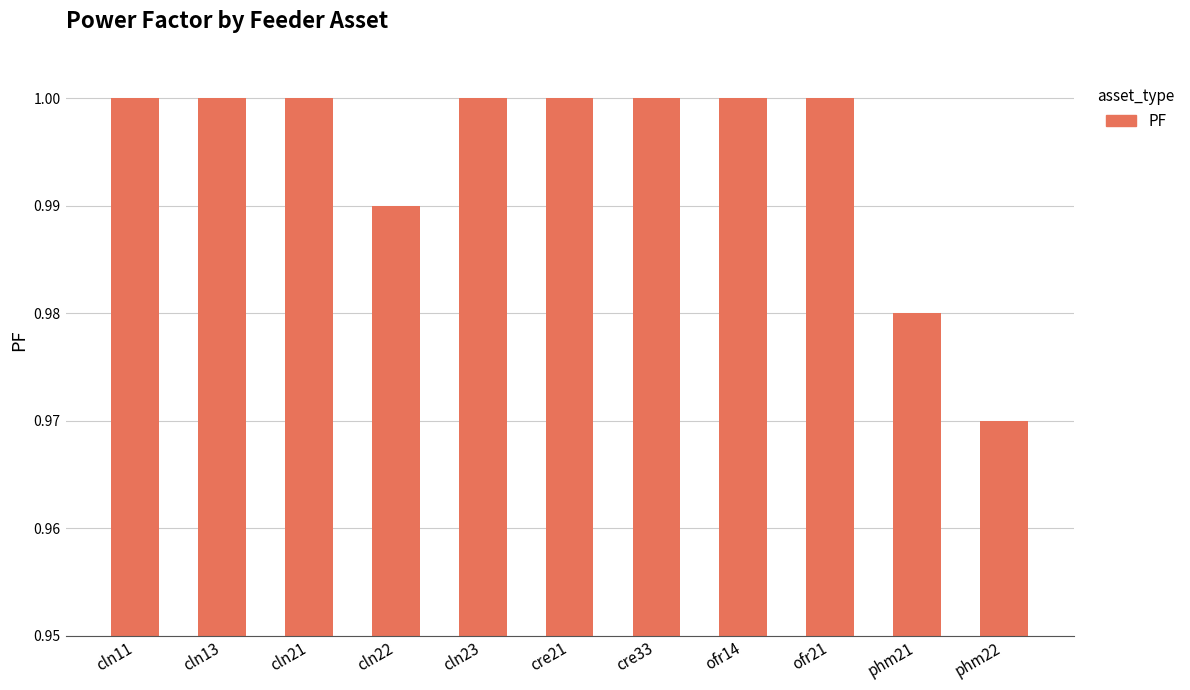

Is it true that the value at cln22 is 1.0?

True